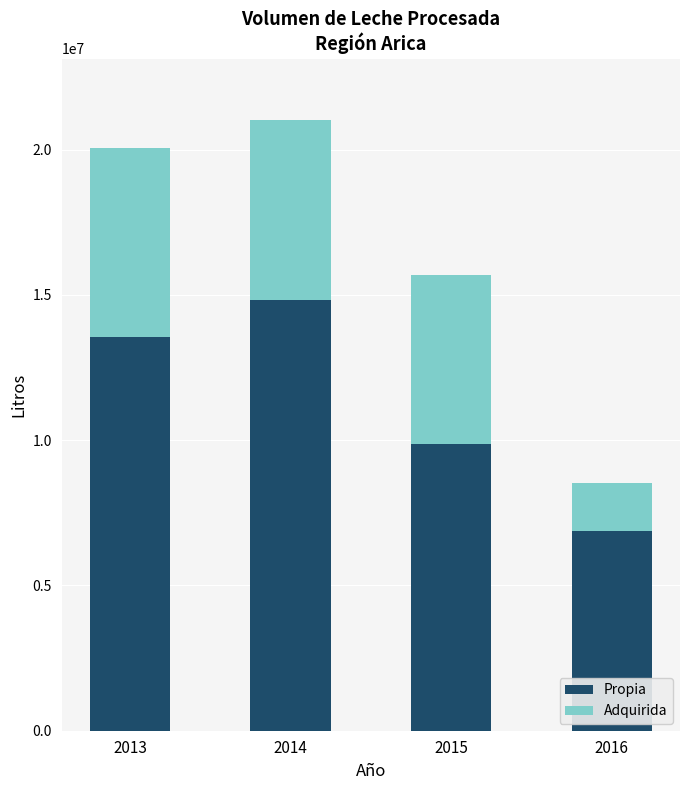

Reading left to right, what are the values for Propia?

13568620	14814435	9867801	6875507